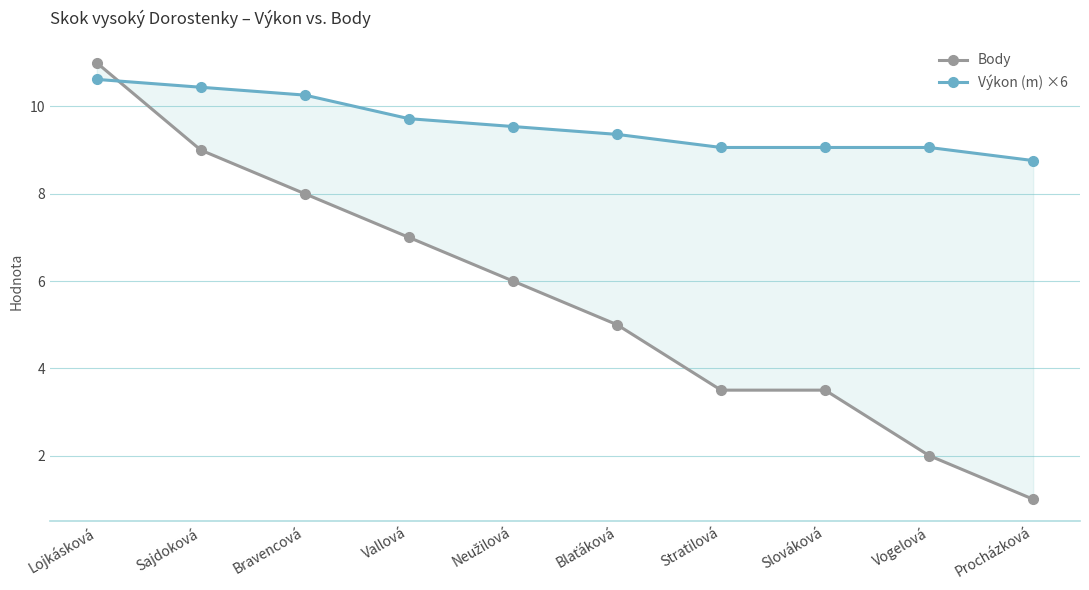

What is the difference between the Body values at Vallová and Procházková?

6.0